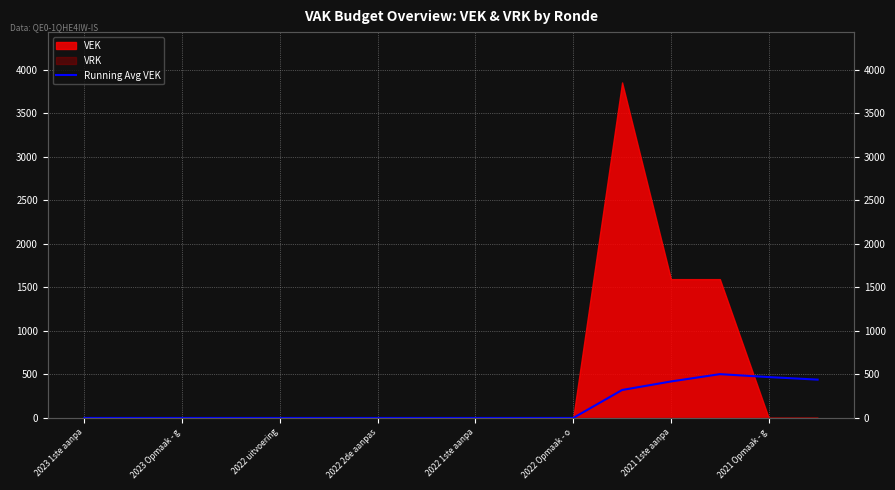

What is the label of the 11th point from the right?

2022 Opmaak - o